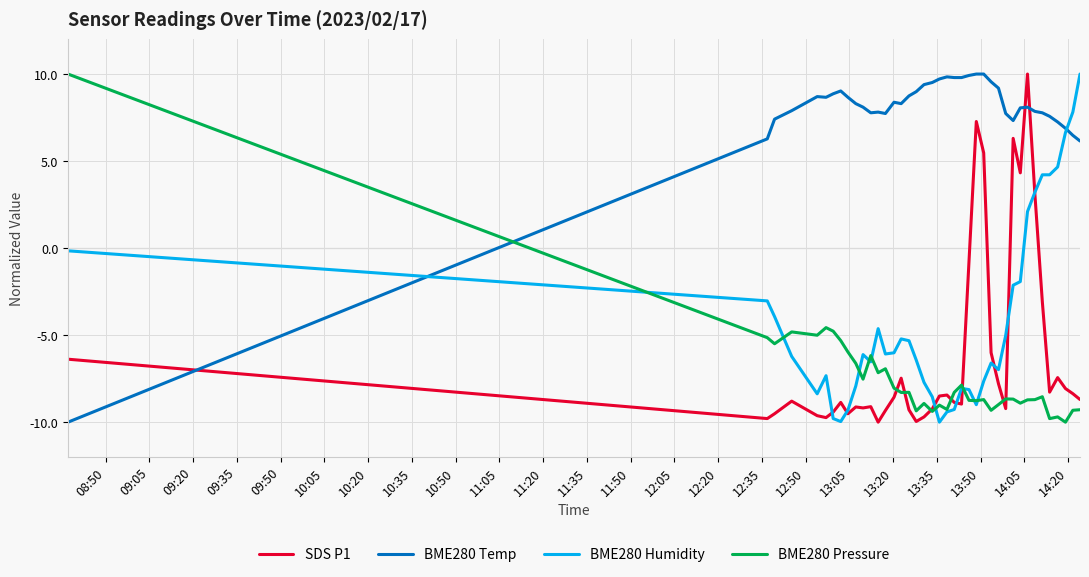

Which series ends up on top after the final intersection of BME280 Pressure and BME280 Temp?

BME280 Temp